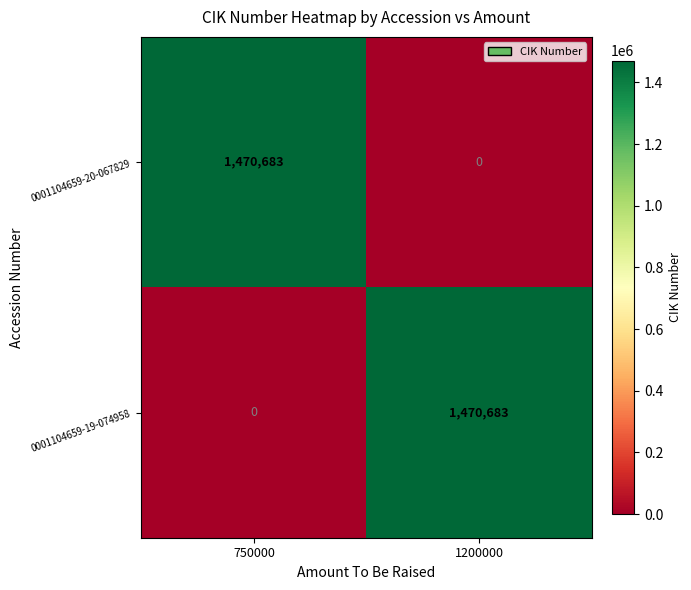

What is the spread (max minus min) of values at 1200000?

1470683